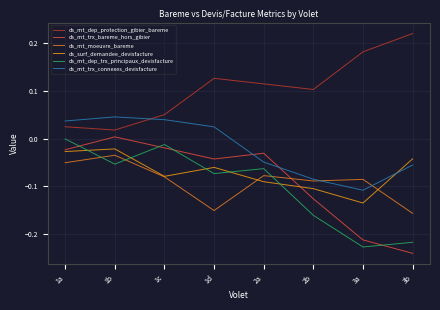

Where is ds_mt_trx_connexes_devisfacture nearest to the value 0?

1d